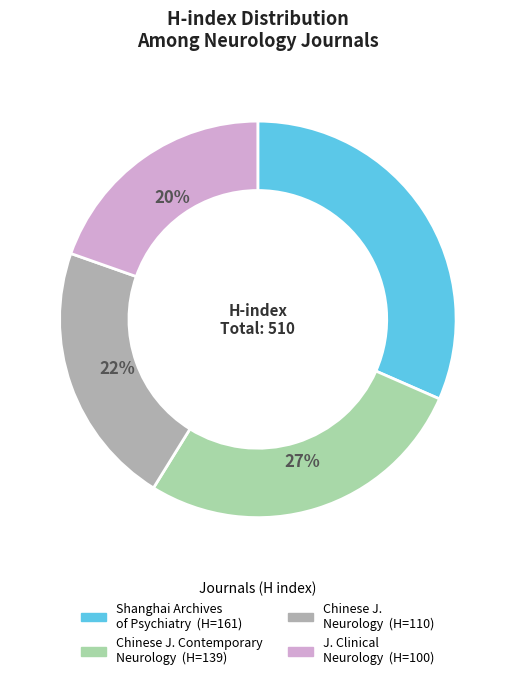

How many segments does this pie chart have?

4